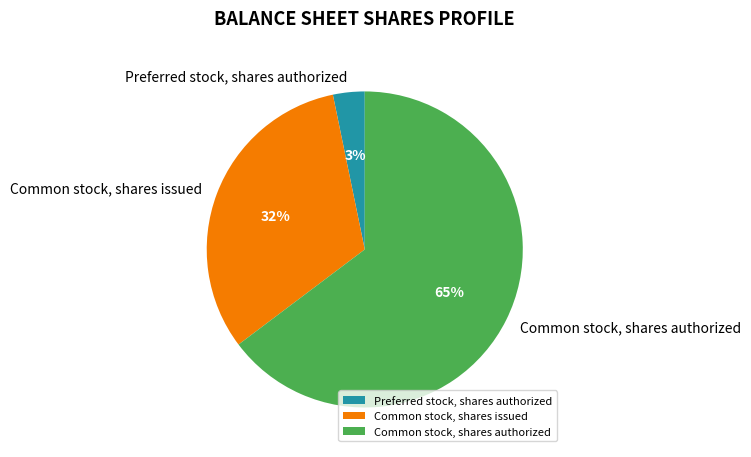

What percentage is the Common stock, shares authorized slice, to the nearest percent?

65%